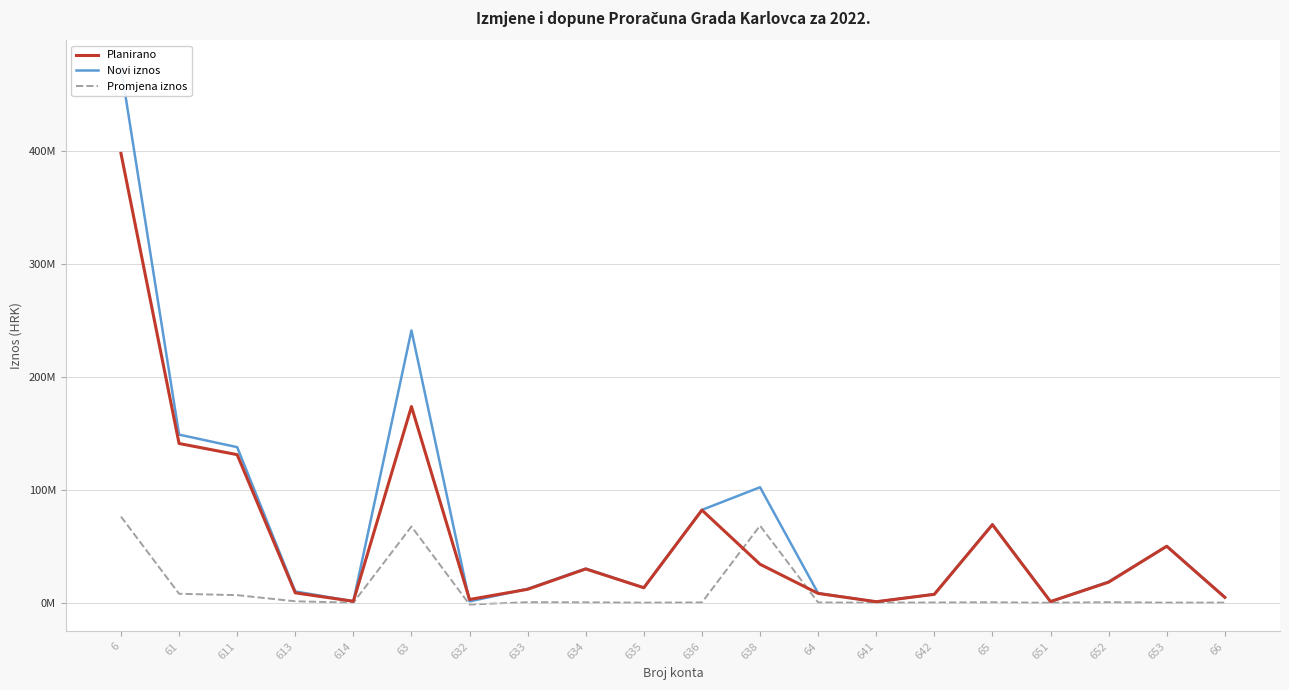

Reading left to right, transcribe all the data shown in this chart.

Planirano: 398150651	141056961	131151578	8700383	1205000	173774588	2807675	11832459	29870296	13211014	82011974	34041170	8187979	825000	7362979	69104648	970000	18134648	50000000	4716154
Novi iznos: 474424172	148922202	137801578	9915624	1205000	241250002	1140925	12244378	30170296	13211014	82215724	102267665	8337979	825000	7512979	69453514	870000	18547579	50035935	4750154
Promjena iznos: 76273521	7865241	6650000	1215241	0	67475414	-1666750	411919	300000	0	203750	68226495	150000	0	150000	348866	-100000	412931	35935	34000